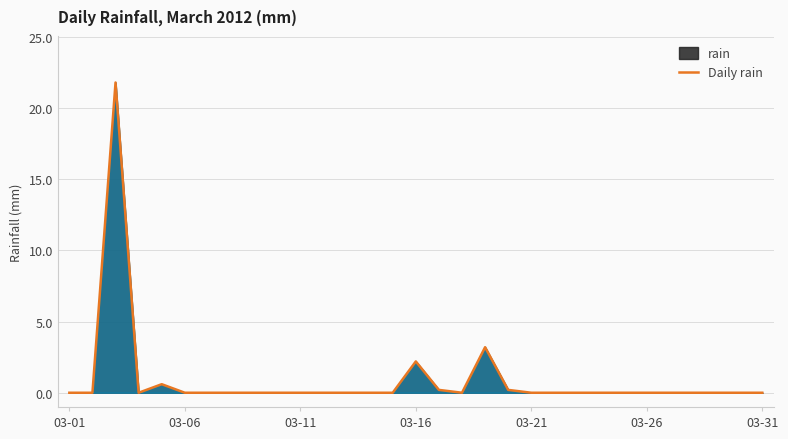

Which has a higher value, 12 or 27?

12